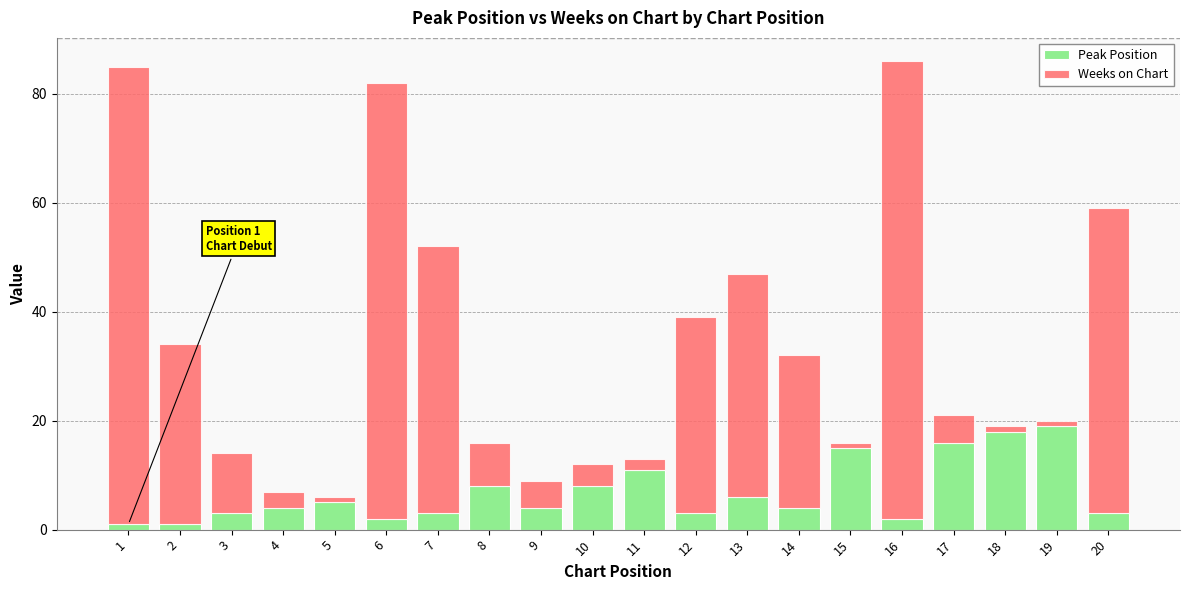

The Peak Position series shows 2 at 8. True or false?

False